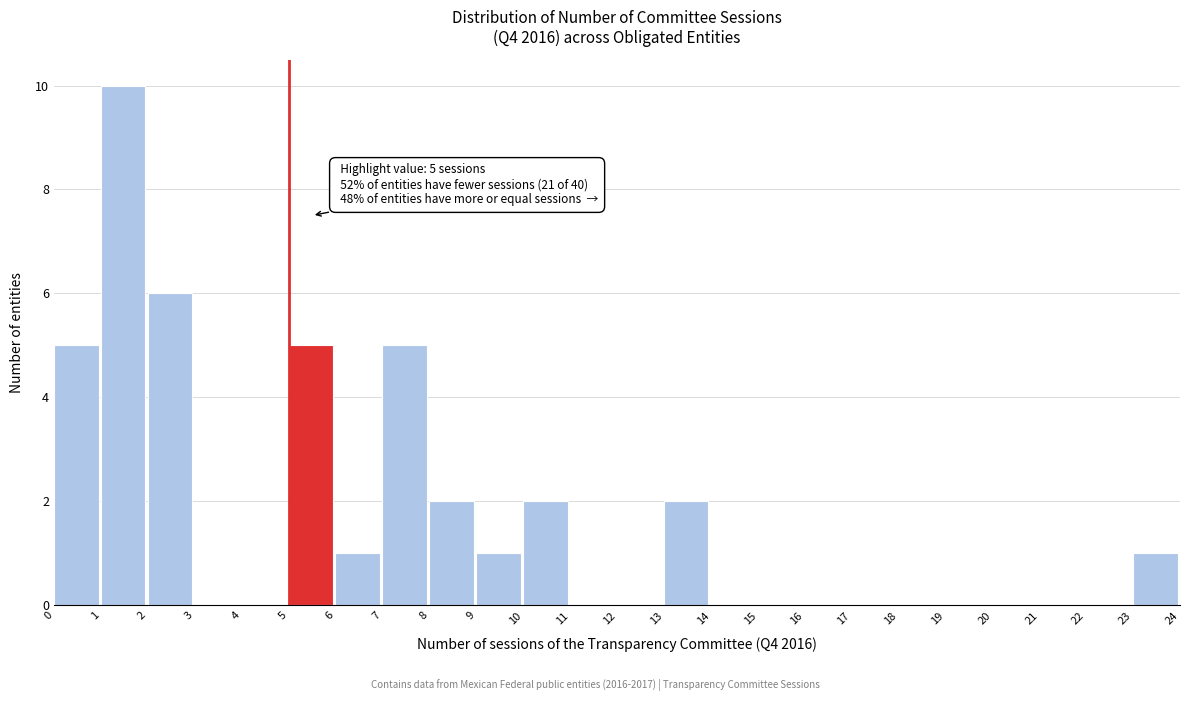

Over which range of the x-axis is the bar tallest?

1 to 2